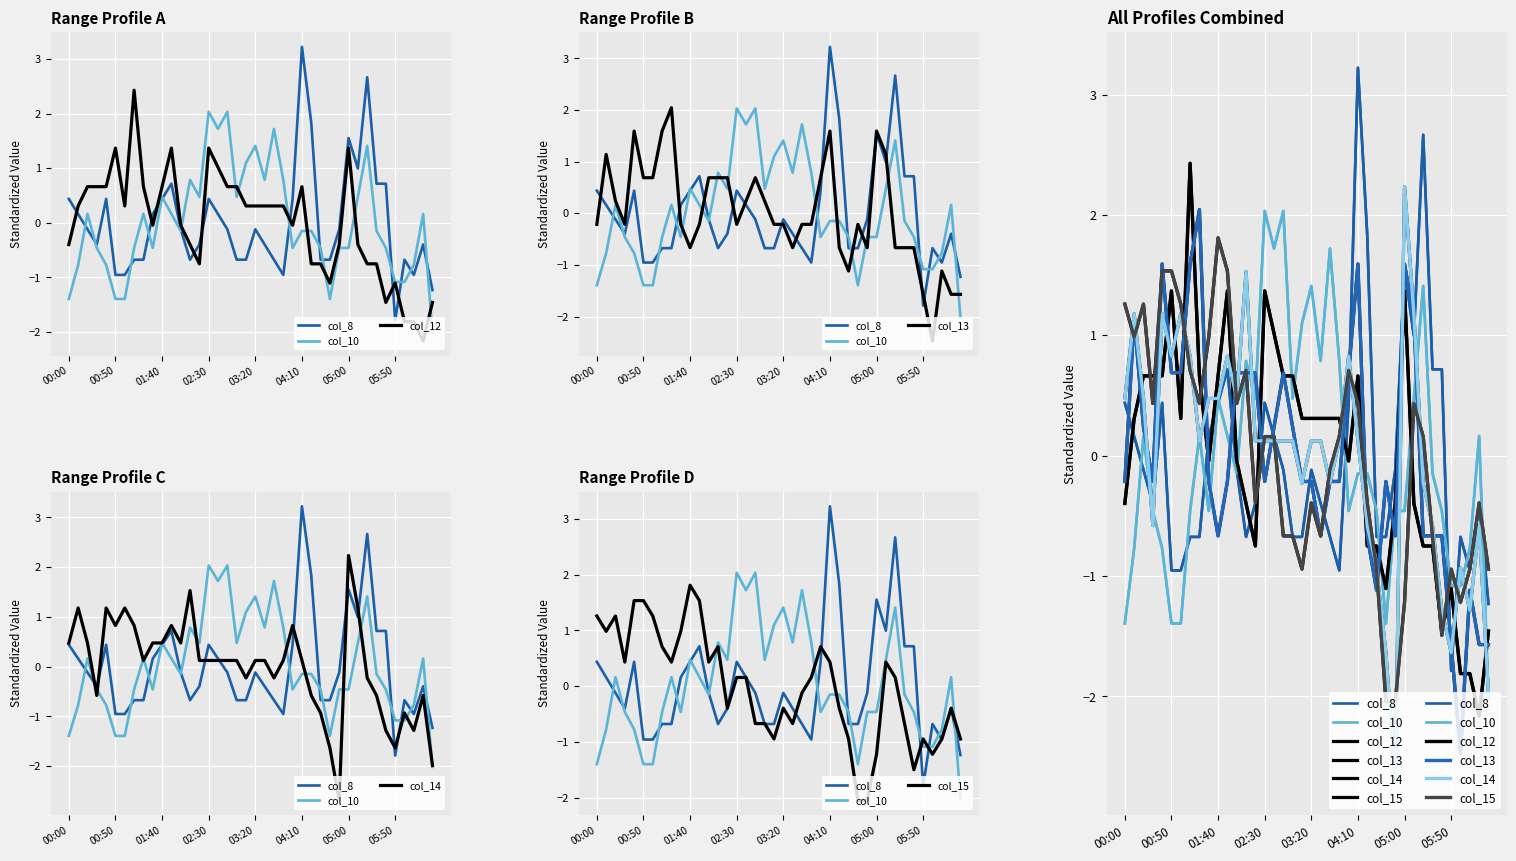

The col_12 series shows -1.3 at 26. True or false?

False